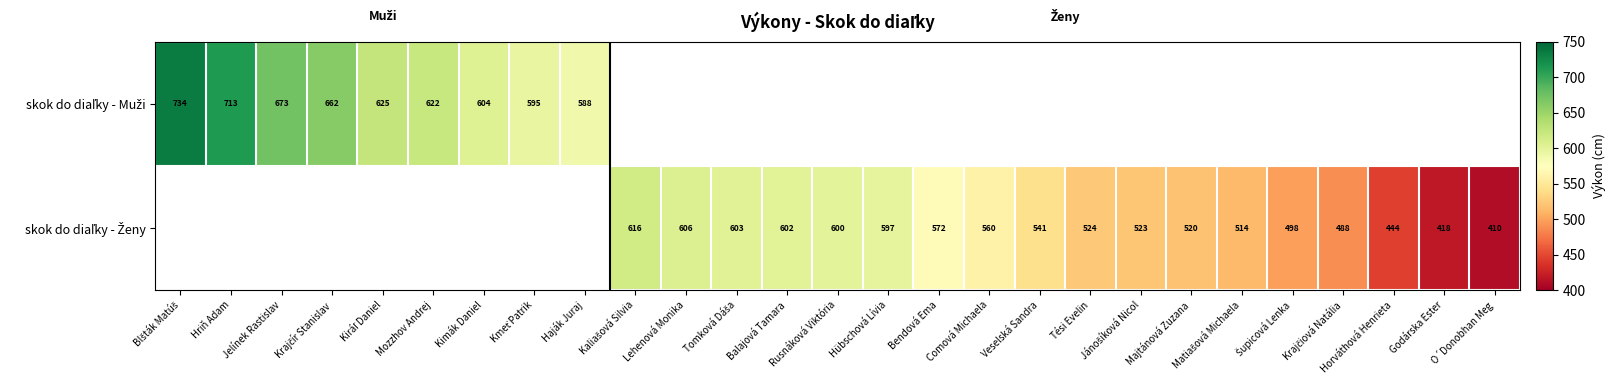

At which category does the chart reach its minimum across all series?

O´Donobhan Meg